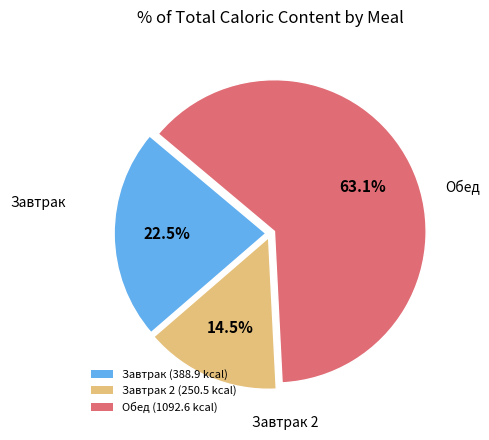

How many slices are in this pie chart?

3